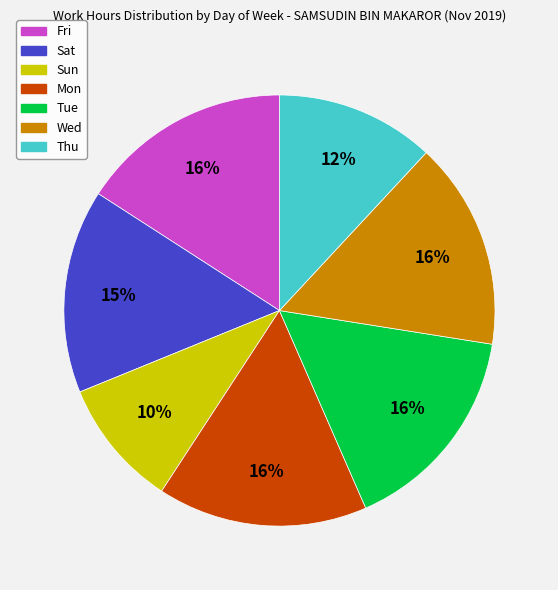

How many slices are in this pie chart?

7